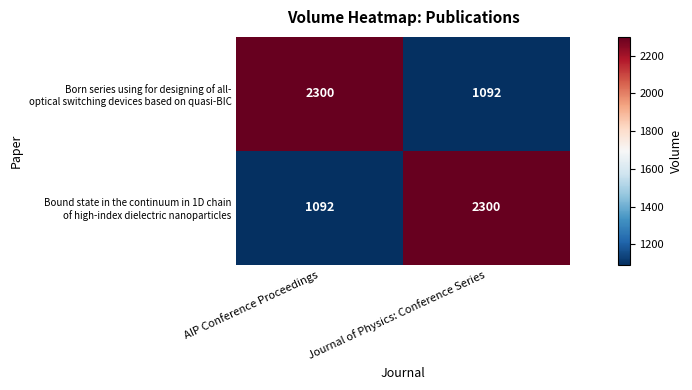

What is the difference between the highest and lowest values at Journal of Physics: Conference Series?

1208